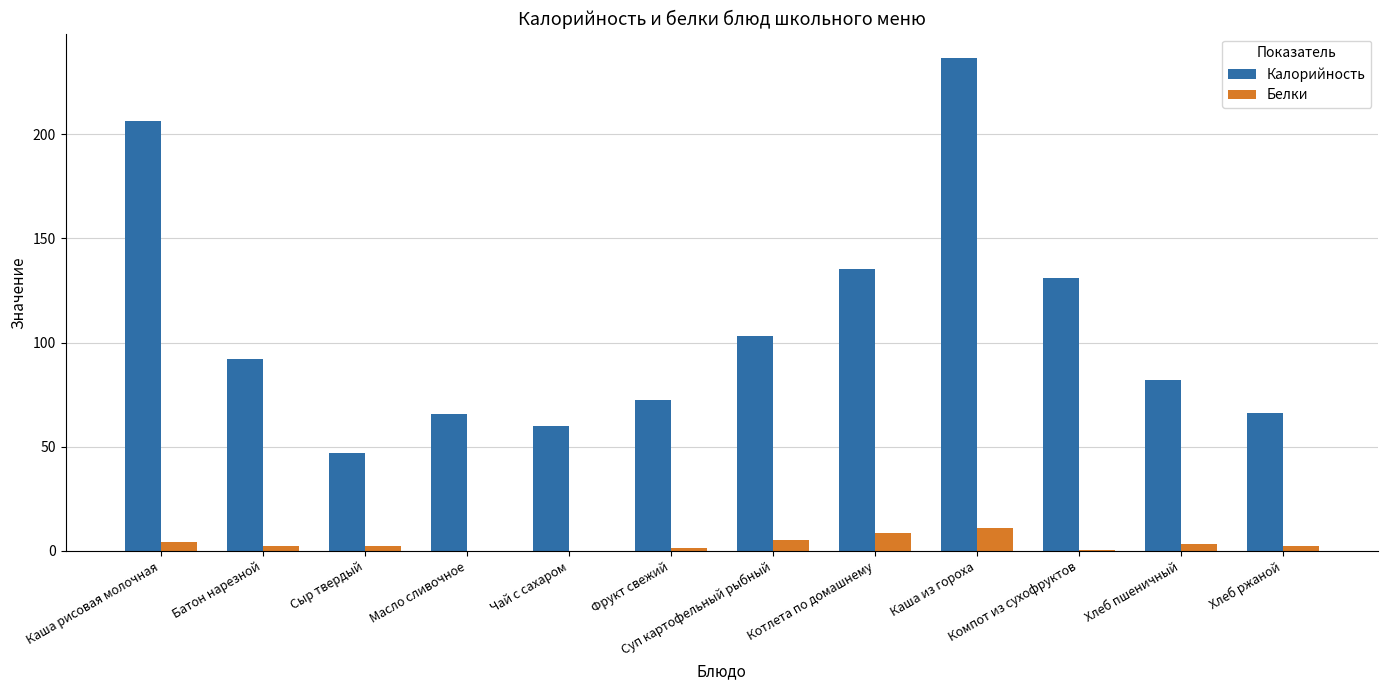

What is the sum of the Белки values at Хлеб ржаной and Масло сливочное?

2.5